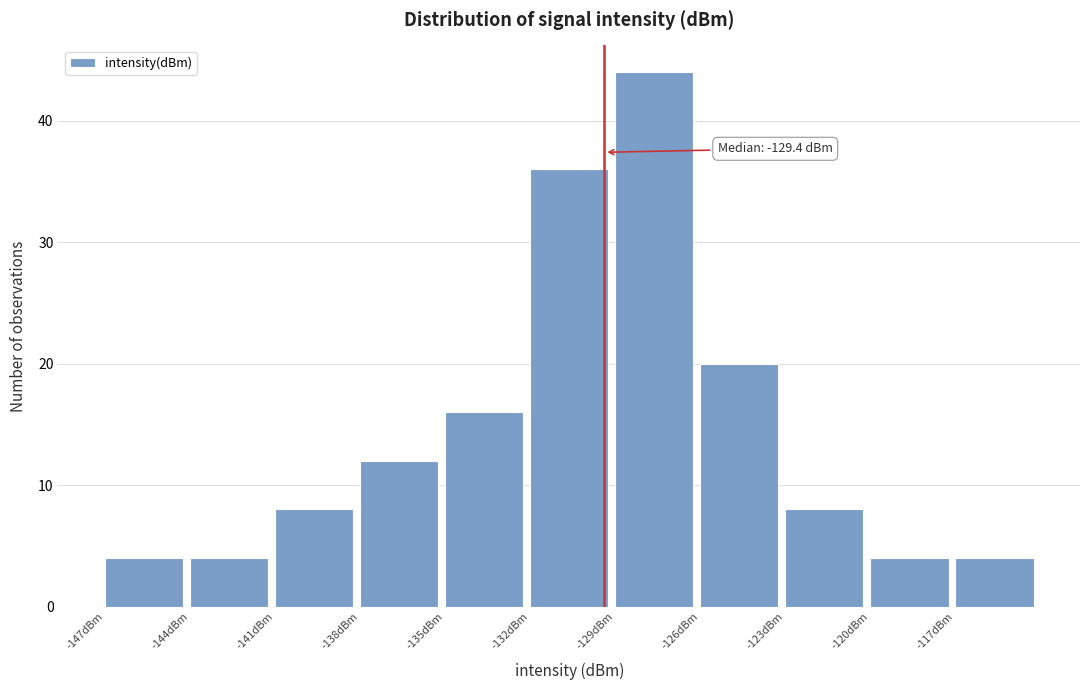

Over which range of the x-axis is the bar tallest?

-129 to -126